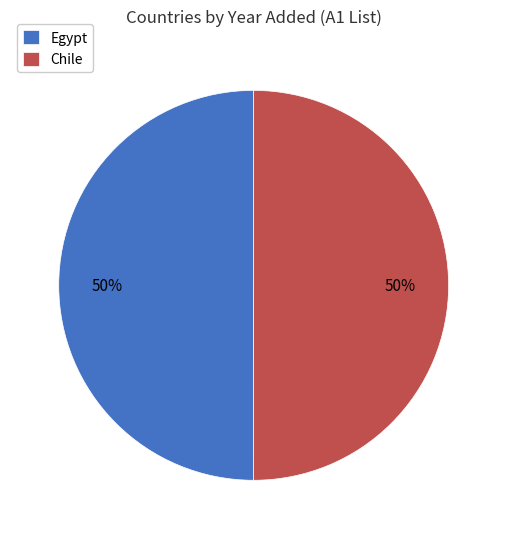

To the nearest percent, what is the average slice percentage?

50%